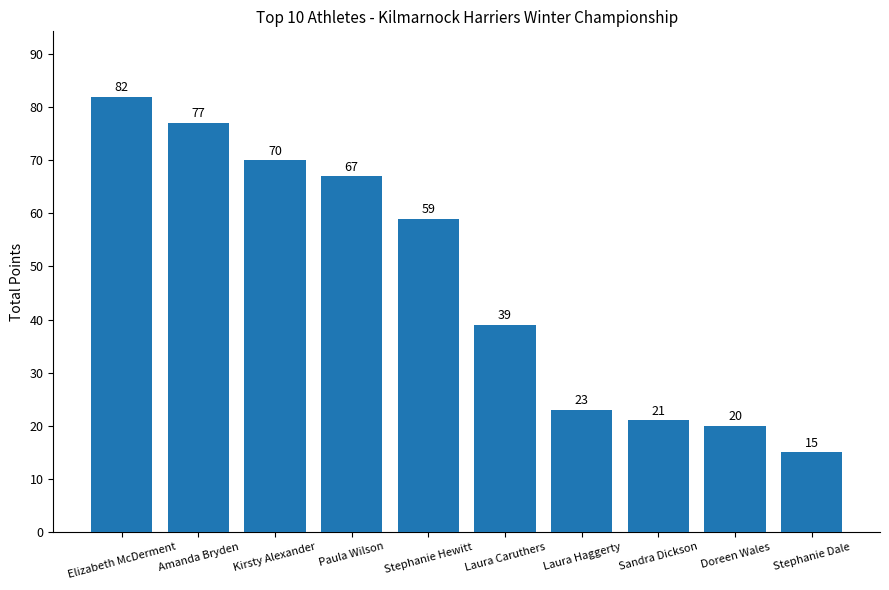

What is the greatest value displayed?

82